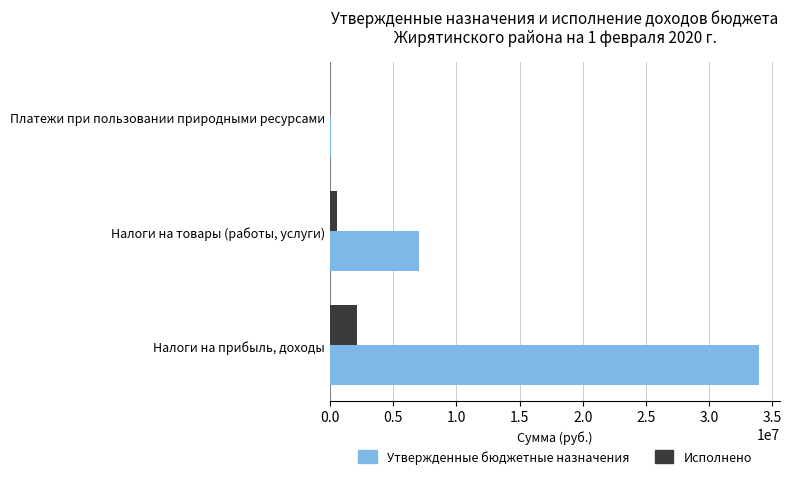

What is the sum of all Исполнено values?

2666951.5